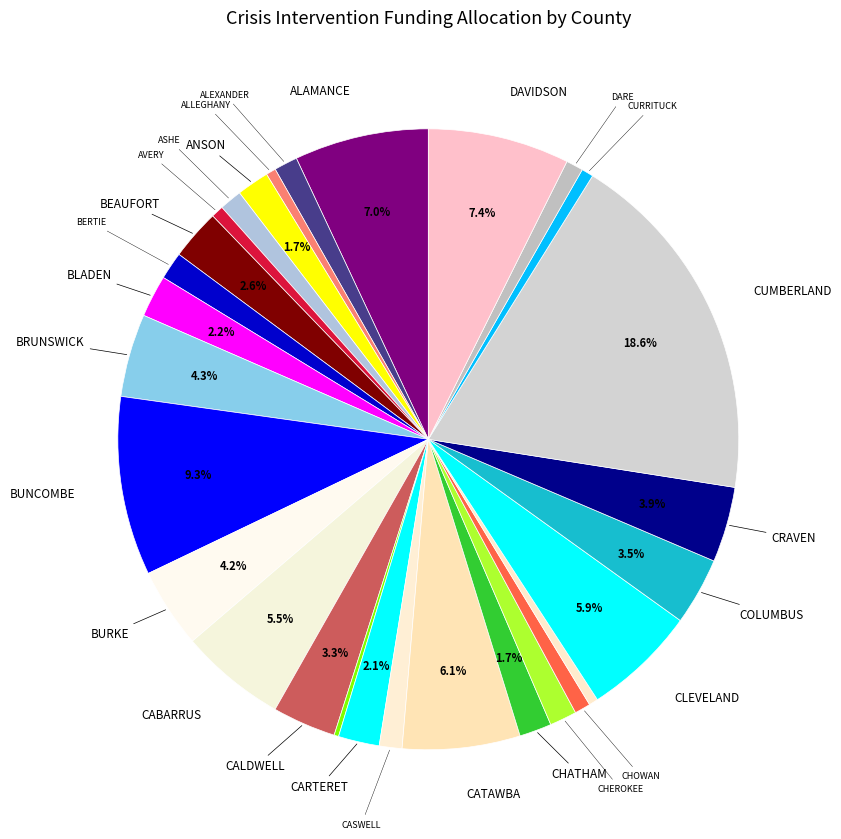

Count the number of slices in the pie.

29